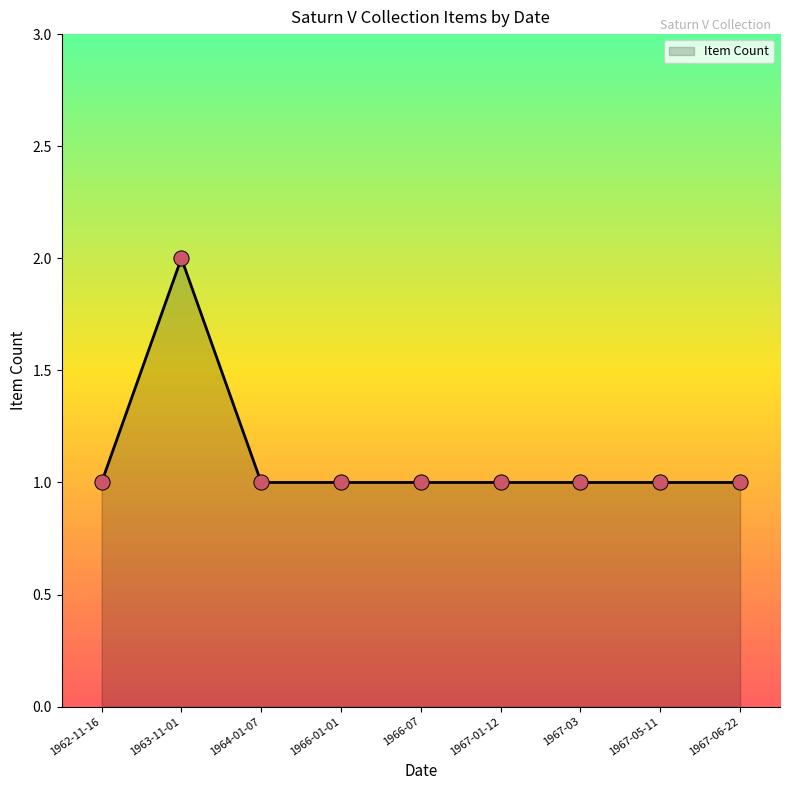

Approximately how many times larger is the value at 1966-07 compared to 1963-11-01?

0.5